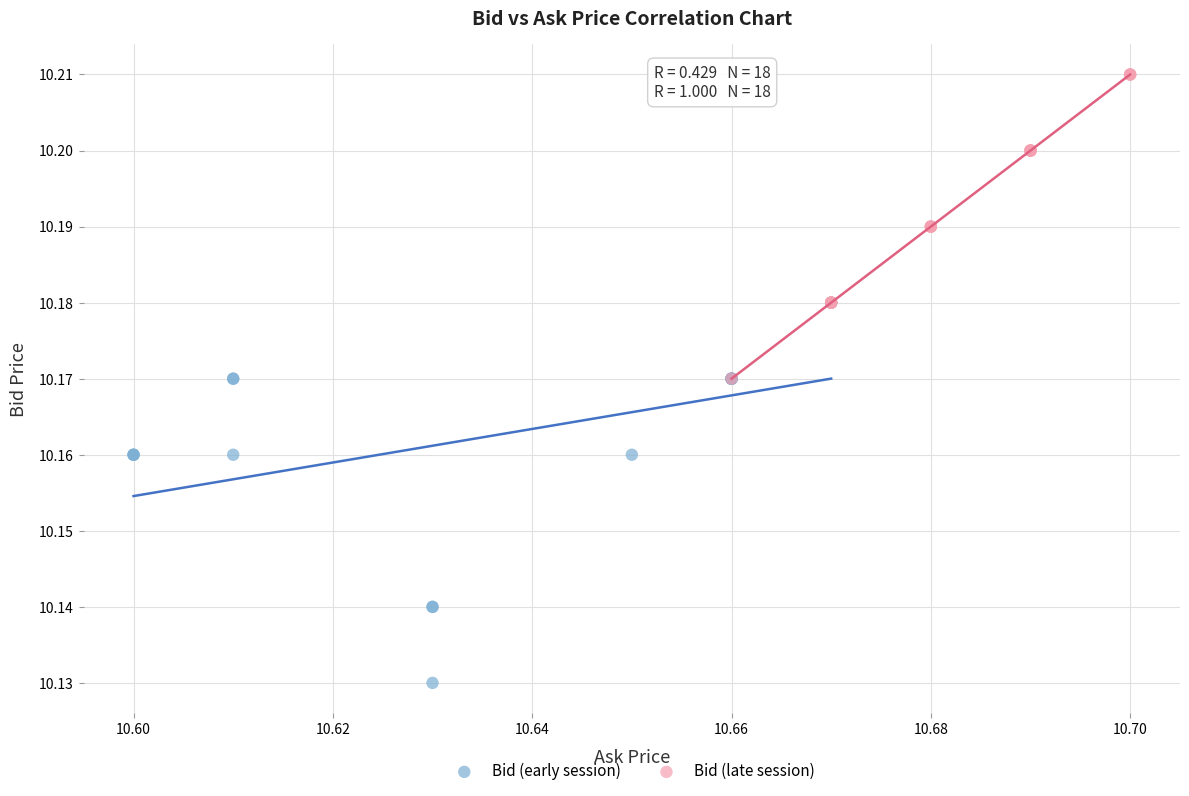

Which series has the widest spread of Y values?

Bid (early session)